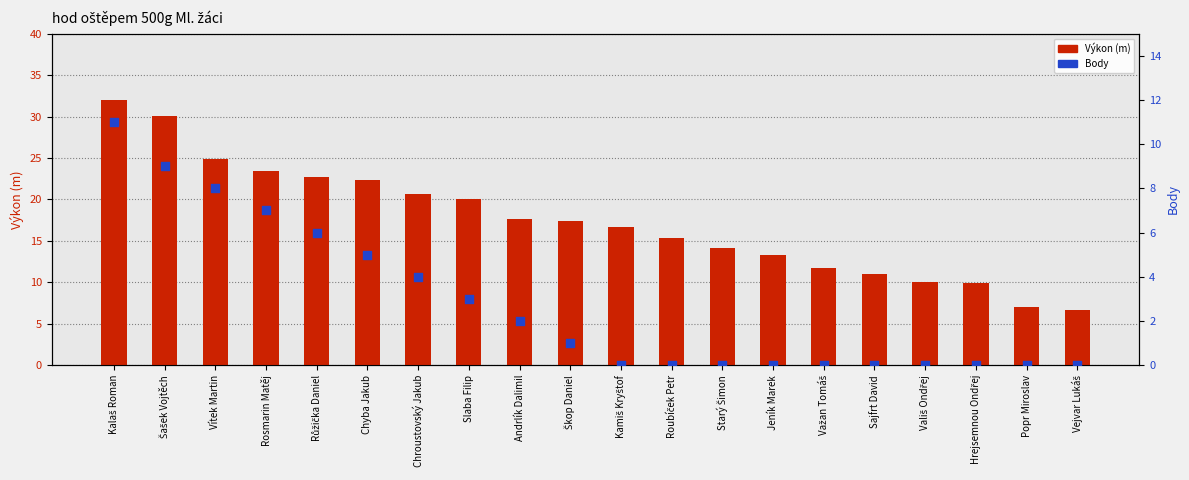

Which series has the largest total across all categories?

Výkon (m)